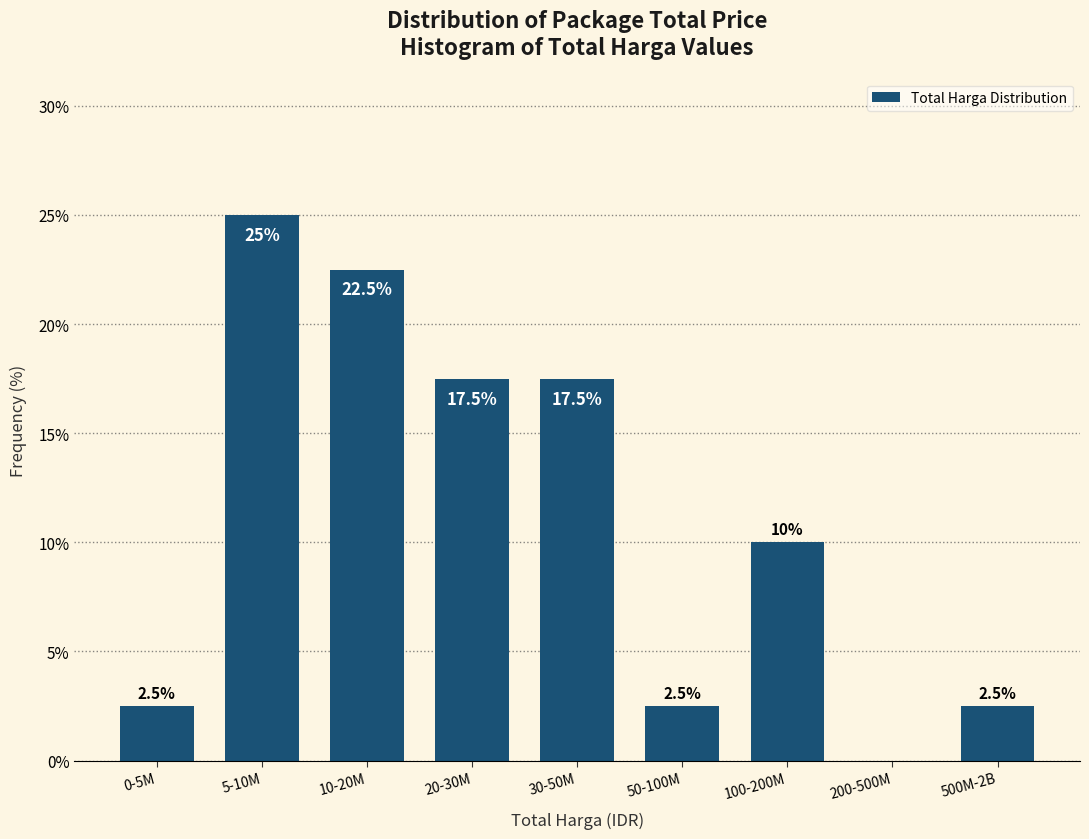

Reading left to right, what are all the values shown in this chart?

0-5M=2.5	5-10M=25.0	10-20M=22.5	20-30M=17.5	30-50M=17.5	50-100M=2.5	100-200M=10.0	200-500M=0.0	500M-2B=2.5